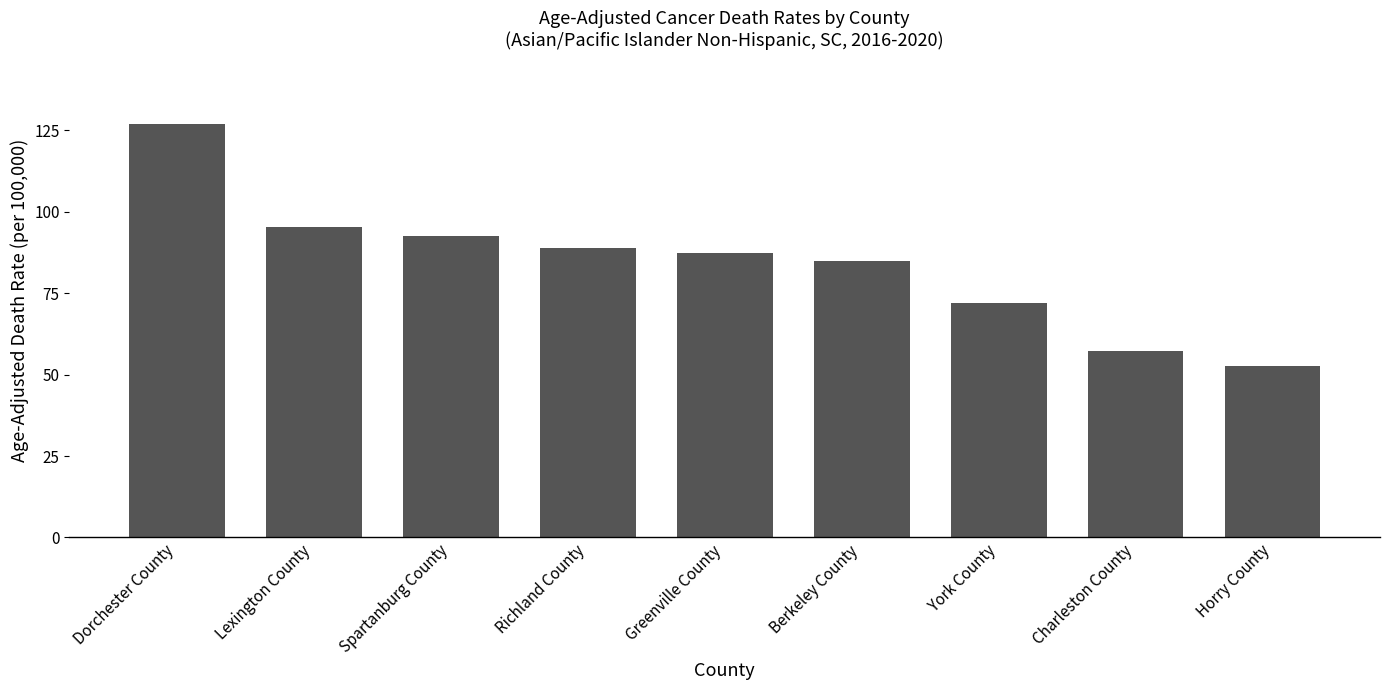

Count the number of data series in this chart.

1